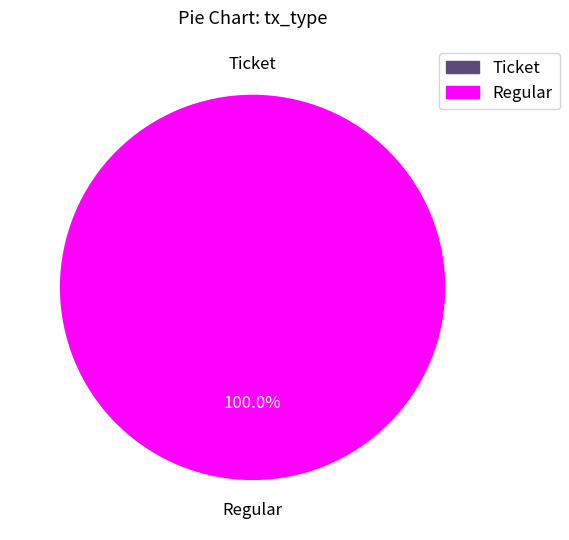

Rank the categories by value from lowest to highest.

Ticket, Regular